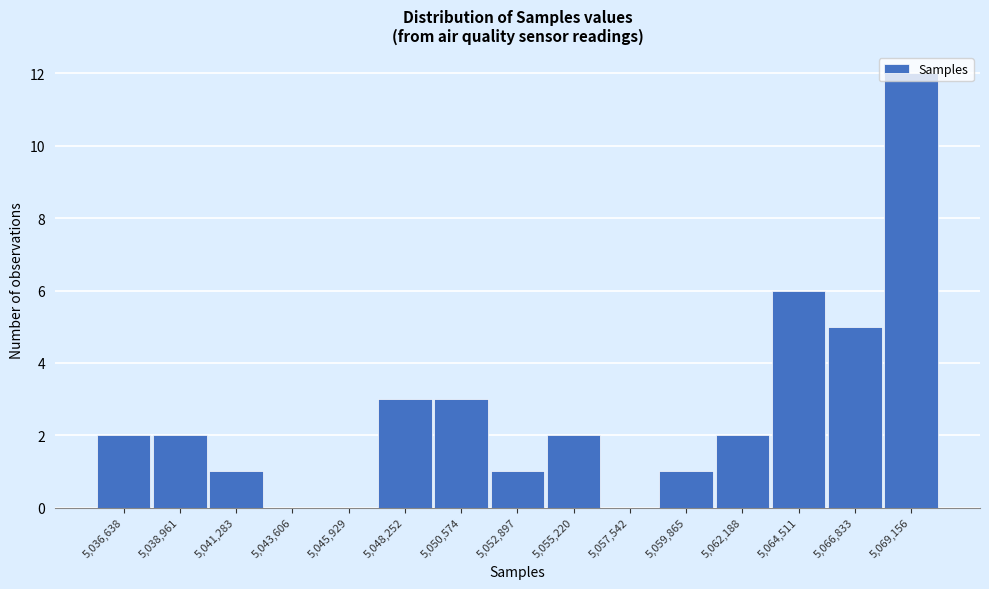

Reading left to right, transcribe this chart: for each bar, give the range it covers on the x-axis and its height. Neither the bar edges nor the heights are printed on the chart, so give them approximately, as read against the axes.

5035500 to 5038000: 2
5038000 to 5040000: 2
5040000 to 5042500: 1
5042500 to 5045000: 0
5045000 to 5047000: 0
5047000 to 5049500: 3
5049500 to 5051500: 3
5051500 to 5054000: 1
5054000 to 5056500: 2
5056500 to 5058500: 0
5058500 to 5061000: 1
5061000 to 5063500: 2
5063500 to 5065500: 6
5065500 to 5068000: 5
5068000 to 5070500: 12